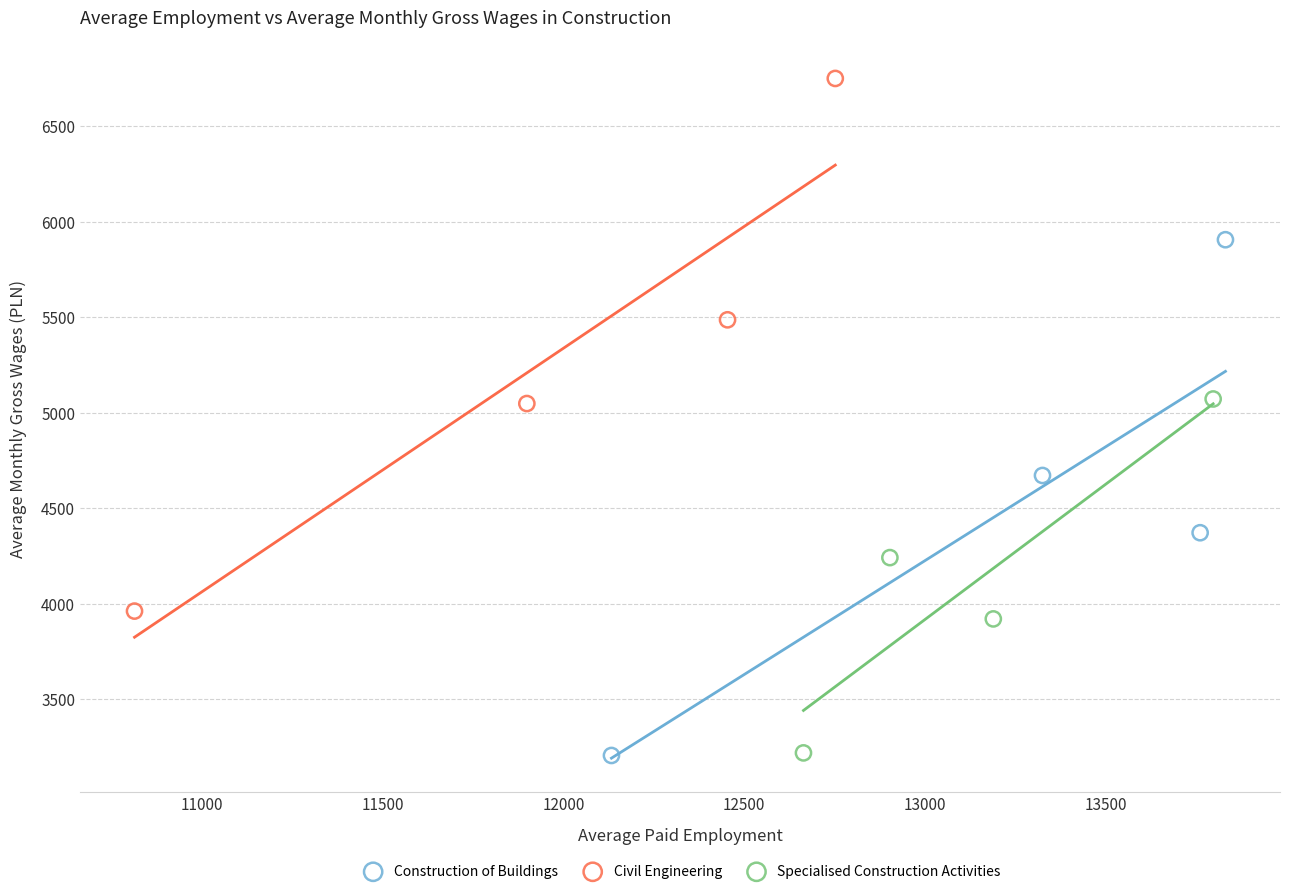

Which series has the widest spread of Y values?

Civil Engineering